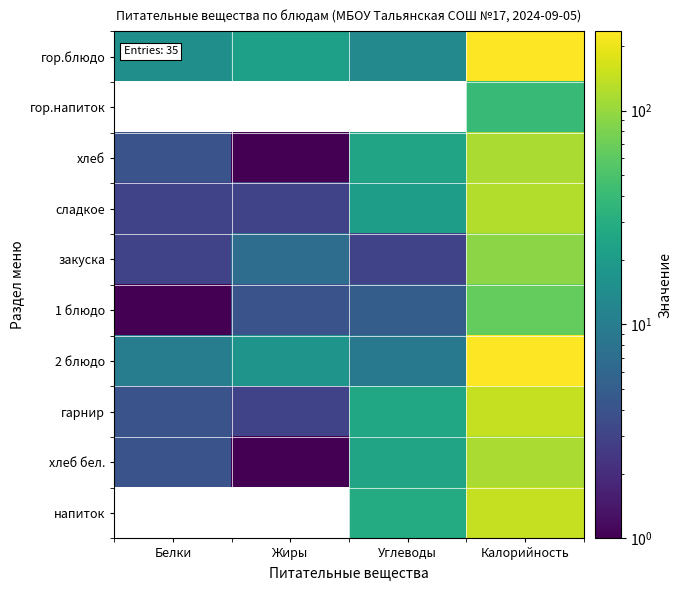

What is the difference between the maximum and minimum values in the хлеб бел. series?

116.0